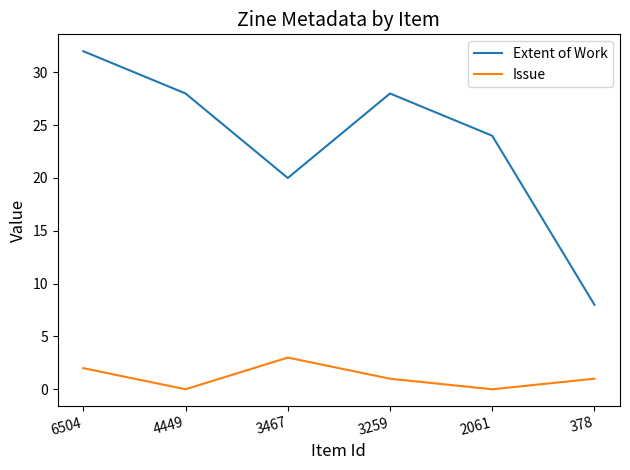

Rank the series by their average value, from highest to lowest.

Extent of Work, Issue